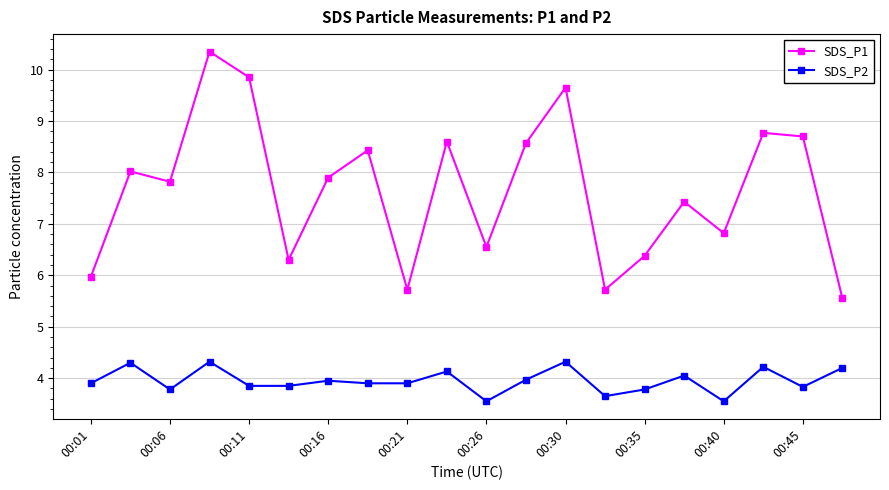

Which series has the largest total across all categories?

SDS_P1